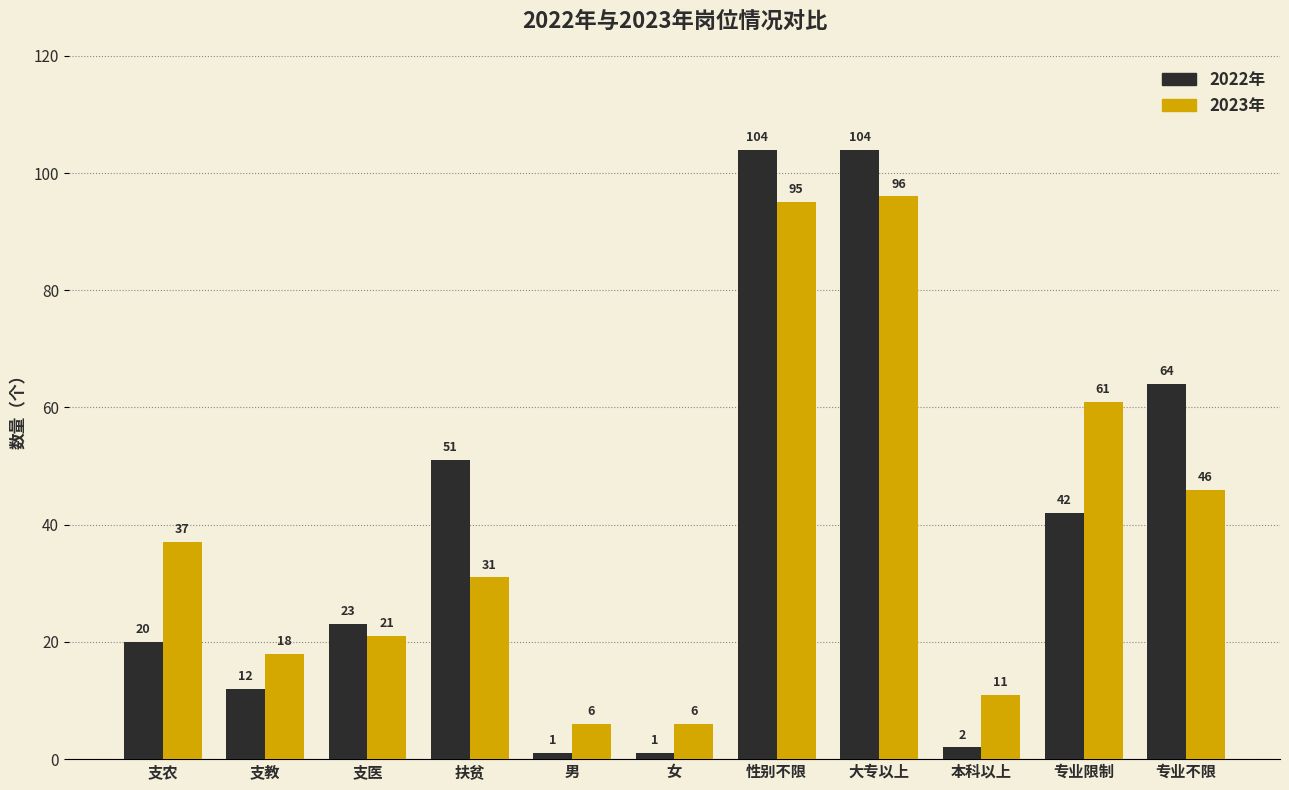

The 2022年 series shows 39 at 性别不限. True or false?

False